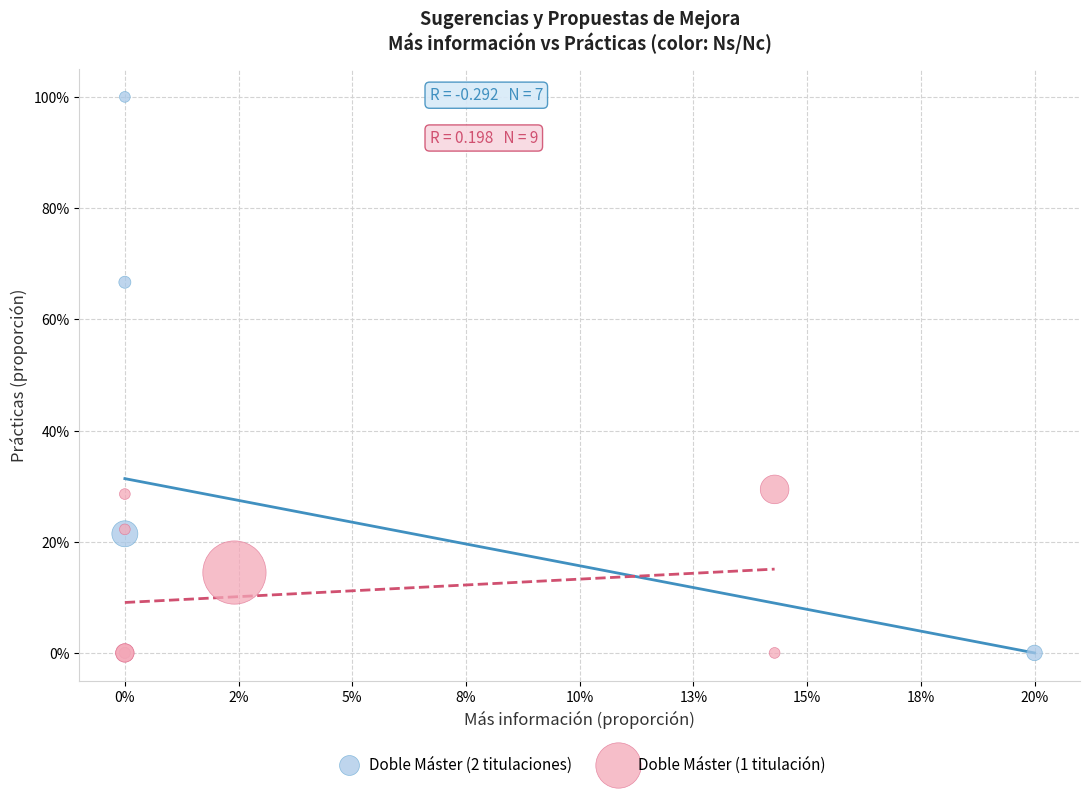

Which series has the widest spread of Y values?

Doble Máster (2 titulaciones)